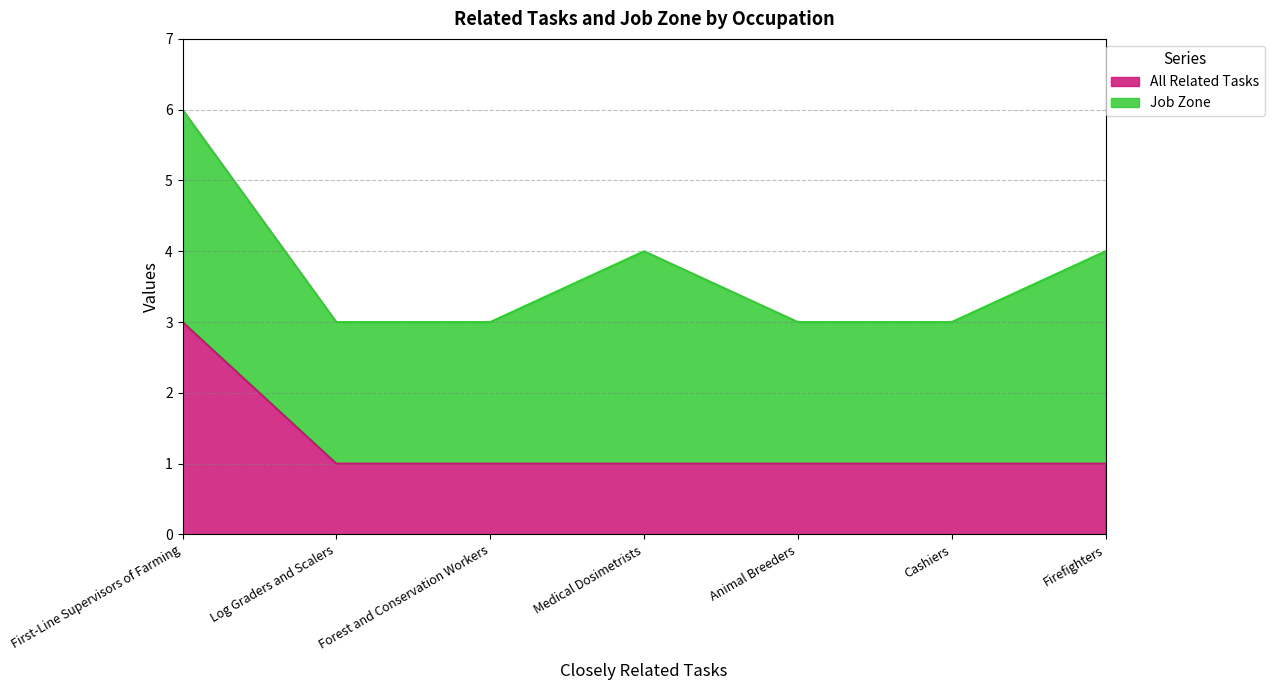

Rank the categories by value from highest to lowest.

First-Line Supervisors of Farming, Log Graders and Scalers, Forest and Conservation Workers, Medical Dosimetrists, Animal Breeders, Cashiers, Firefighters